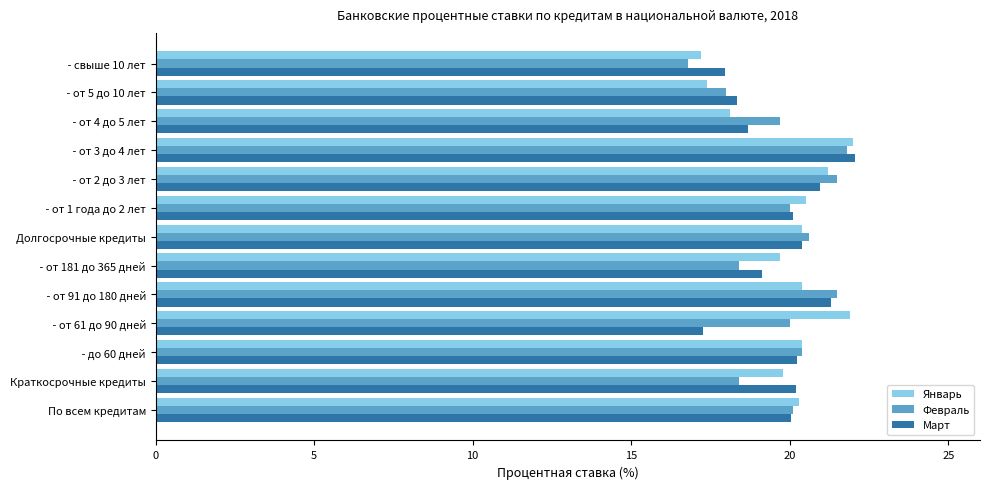

Read the Март value at Краткосрочные кредиты.

20.2